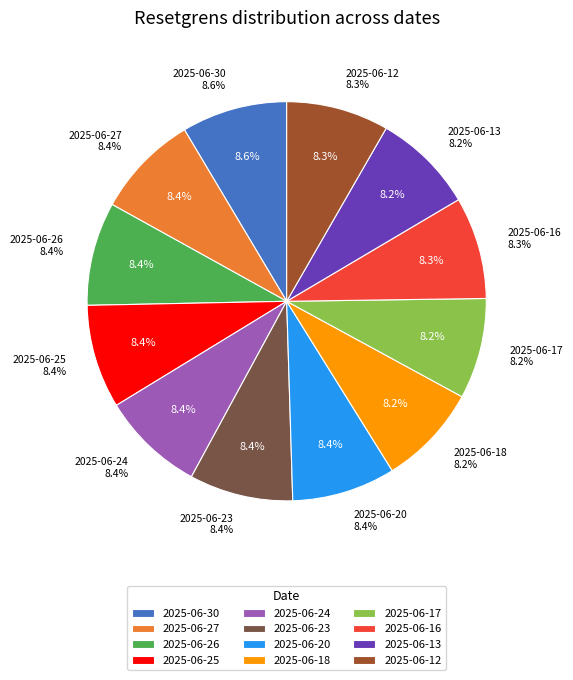

How many slices are in this pie chart?

12